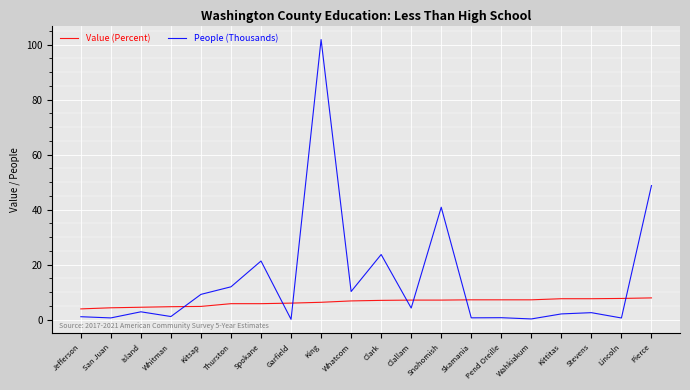

At which category is the sum across all series the highest?

King